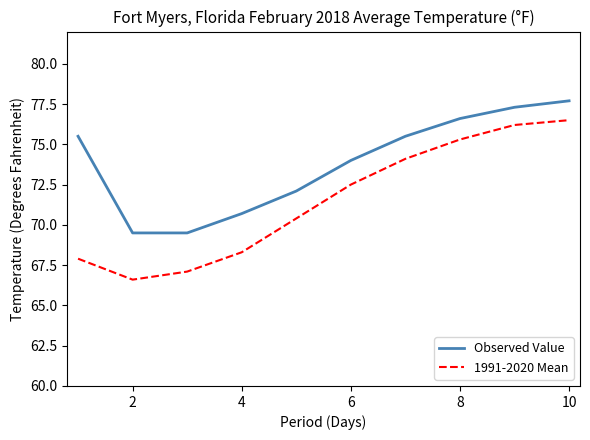

List the series in order of their overall mean, highest first.

Observed Value, 1991-2020 Mean